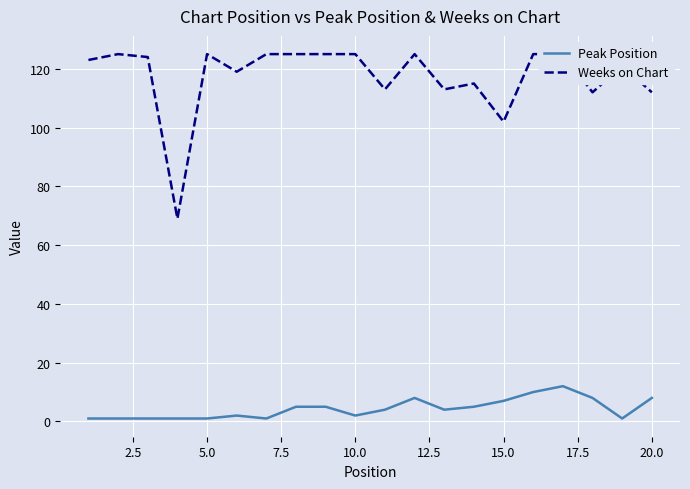

True or false: Peak Position has a value of 1 at 5.0.

True